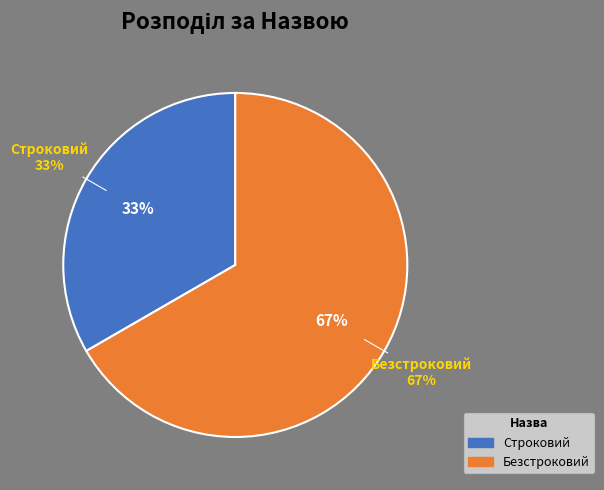

Which slice represents more than half of the pie?

Безстроковий